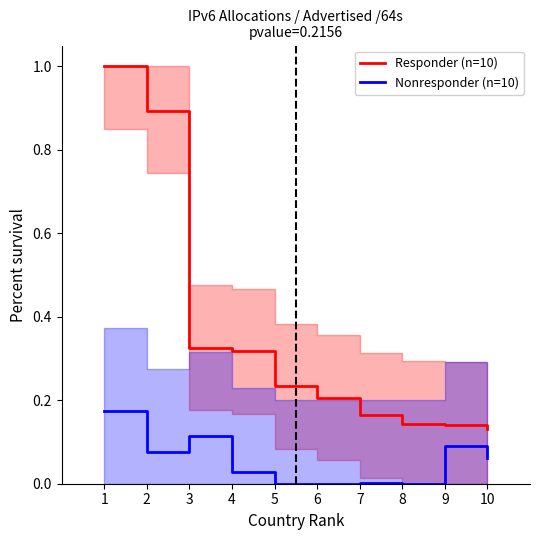

True or false: Nonresponder (n=10) and Responder (n=10) cross at least once.

False